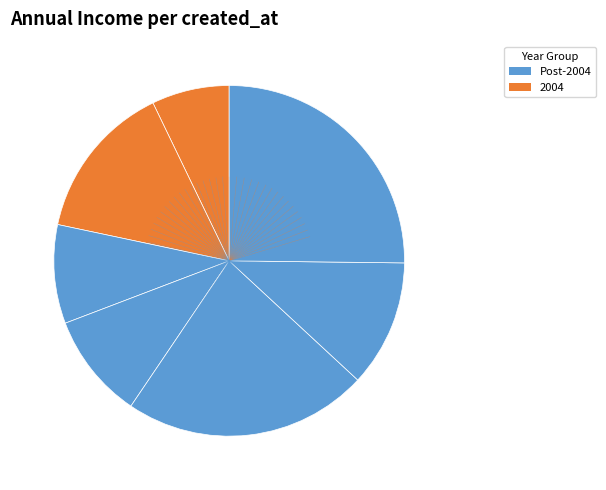

Count the number of slices in the pie.

7